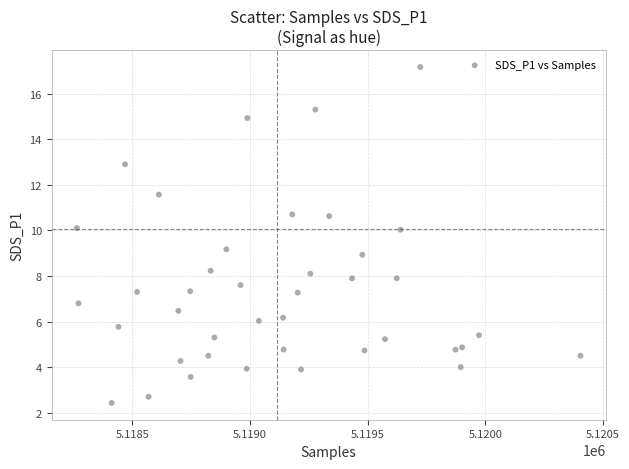

What is the range of X values (max minus min)?

2141.0